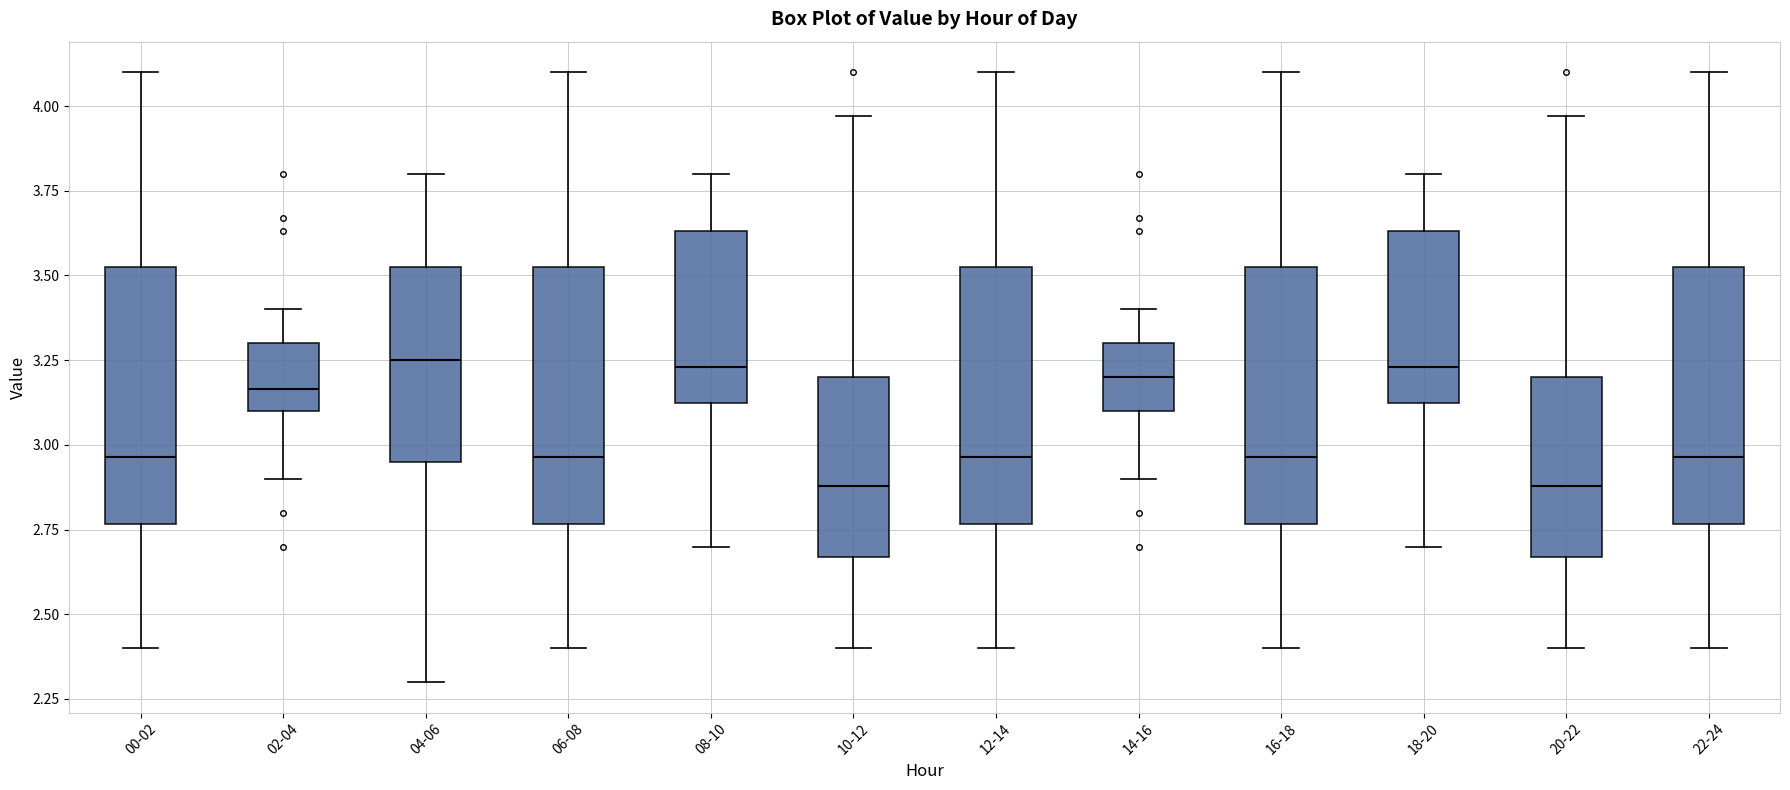

Reading left to right, transcribe this box plot: for each box, give where its median line is, the range the box spans, and where its two whiskers end, as read against the y-axis. The values are not printed on the chart, so give them approximately, as read against the axis.

00-02: median 2.95, box 2.75 to 3.55, whiskers 2.40 to 4.10
02-04: median 3.15, box 3.10 to 3.30, whiskers 2.90 to 3.40
04-06: median 3.25, box 2.95 to 3.55, whiskers 2.30 to 3.80
06-08: median 2.95, box 2.75 to 3.55, whiskers 2.40 to 4.10
08-10: median 3.25, box 3.10 to 3.65, whiskers 2.70 to 3.80
10-12: median 2.90, box 2.65 to 3.20, whiskers 2.40 to 3.95
12-14: median 2.95, box 2.75 to 3.55, whiskers 2.40 to 4.10
14-16: median 3.20, box 3.10 to 3.30, whiskers 2.90 to 3.40
16-18: median 2.95, box 2.75 to 3.55, whiskers 2.40 to 4.10
18-20: median 3.25, box 3.10 to 3.65, whiskers 2.70 to 3.80
20-22: median 2.90, box 2.65 to 3.20, whiskers 2.40 to 3.95
22-24: median 2.95, box 2.75 to 3.55, whiskers 2.40 to 4.10